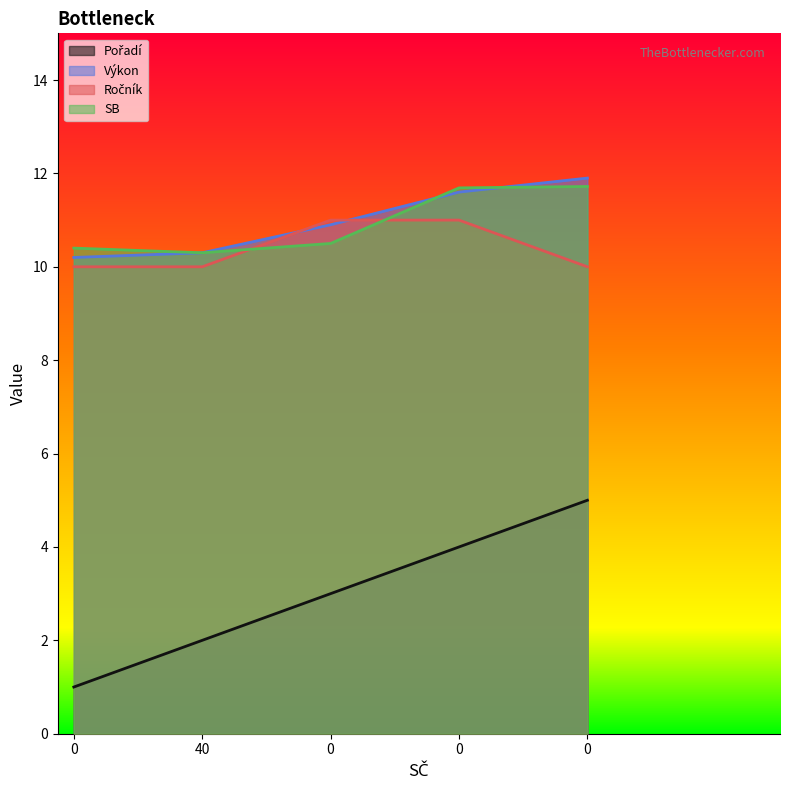

True or false: SB has a value of 19.1 at 0.

False